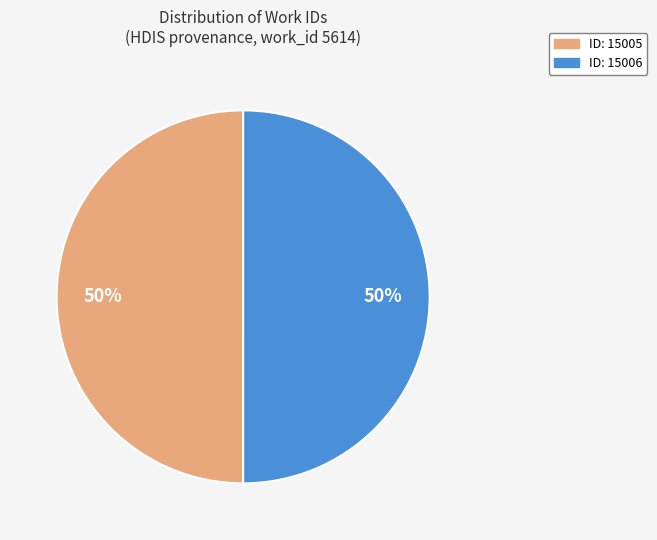

To the nearest percent, what percentage of the pie is ID: 15006?

50%